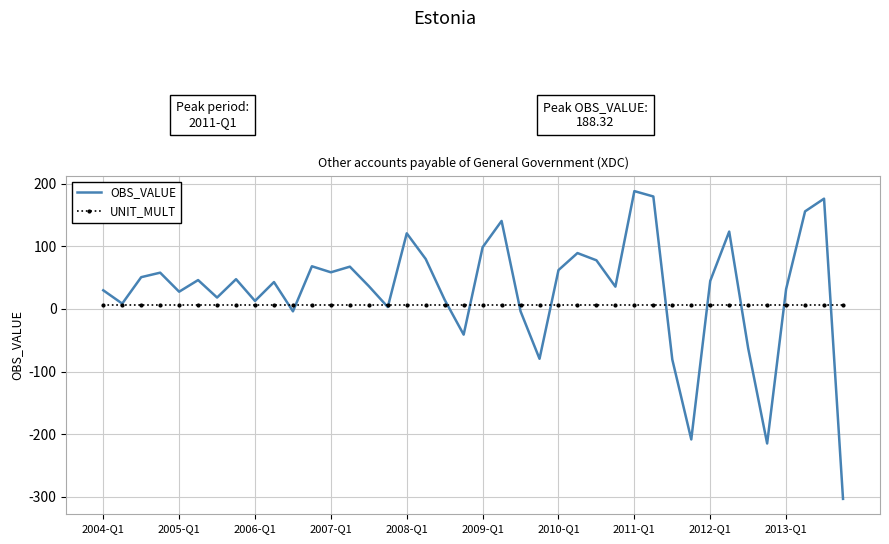

What is the maximum value shown in the chart?

188.3